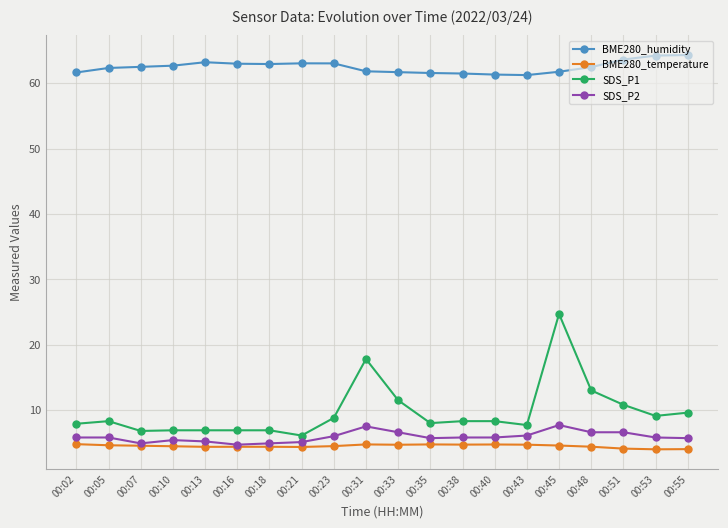

Is the value of BME280_temperature at 00:35 greater than the value of BME280_humidity at 00:07?

No